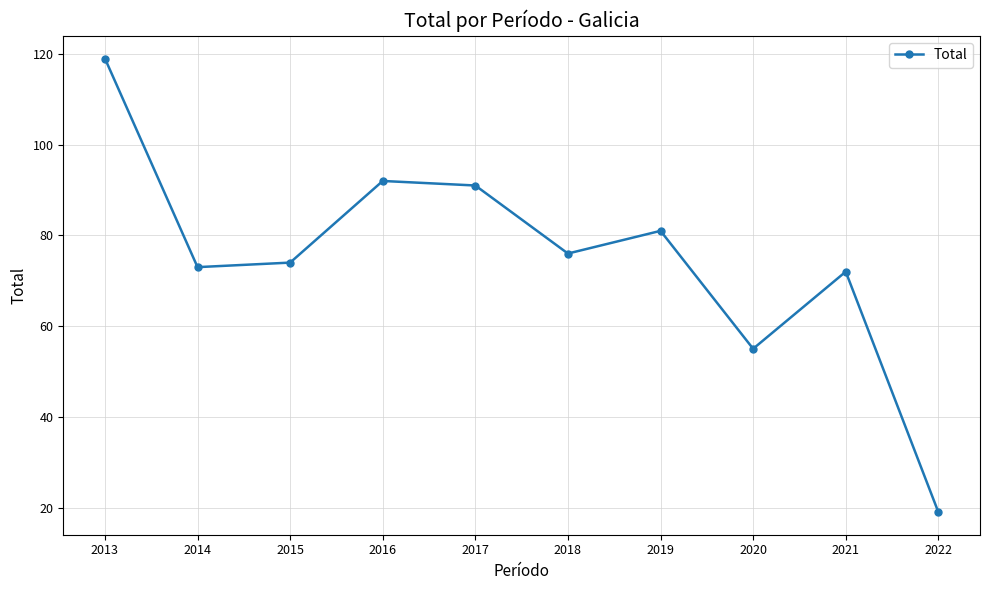

Rank the categories by value from lowest to highest.

2022, 2020, 2021, 2014, 2015, 2018, 2019, 2017, 2016, 2013